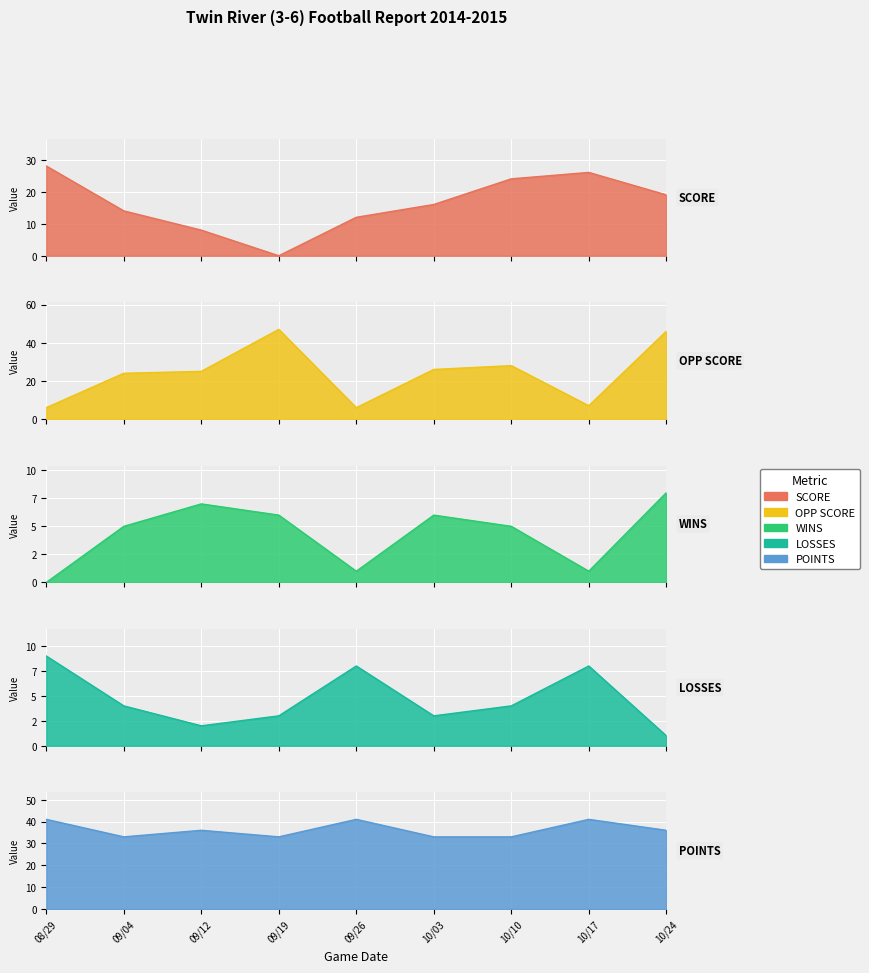

Which series ends up on top after the final intersection of OPP SCORE and SCORE?

OPP SCORE